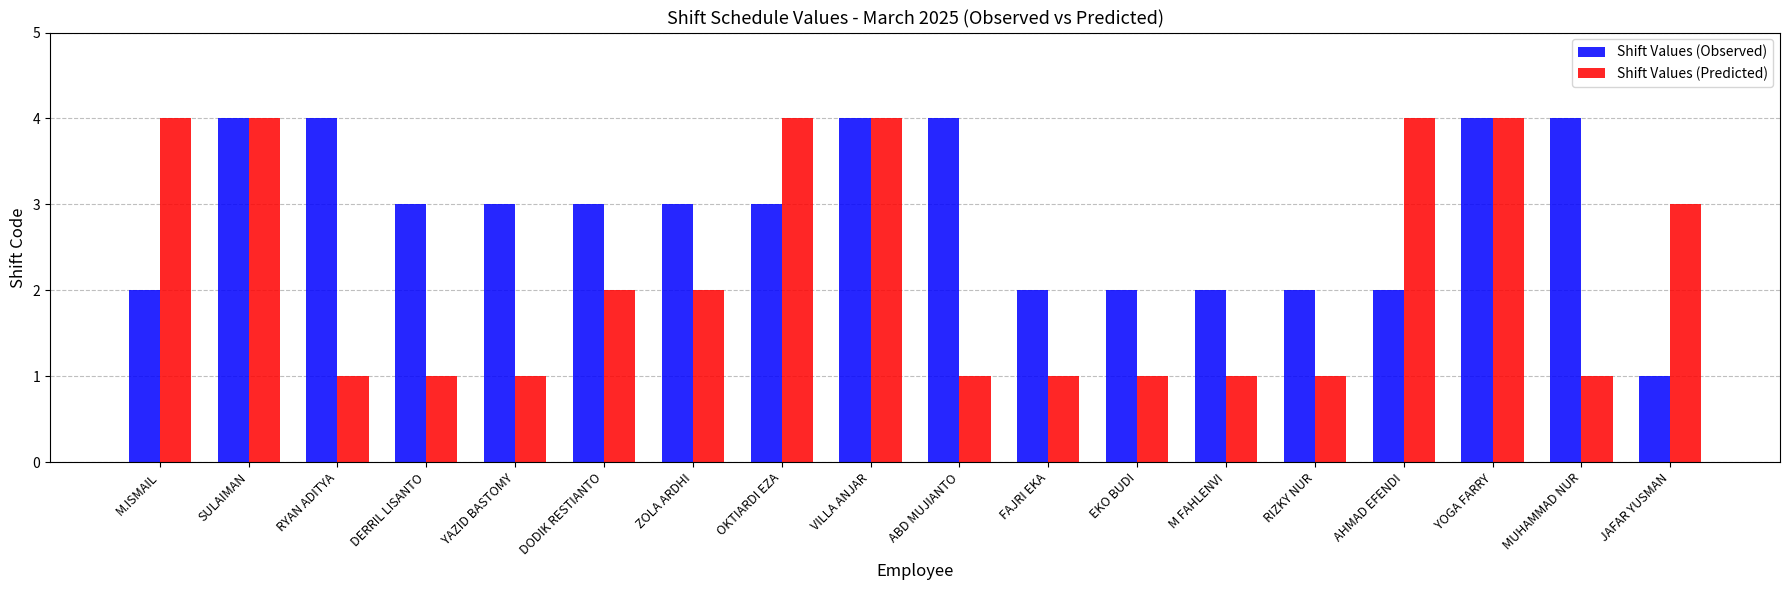

What is the value of the Shift Values (Observed) bar at the 13th from the left?

2